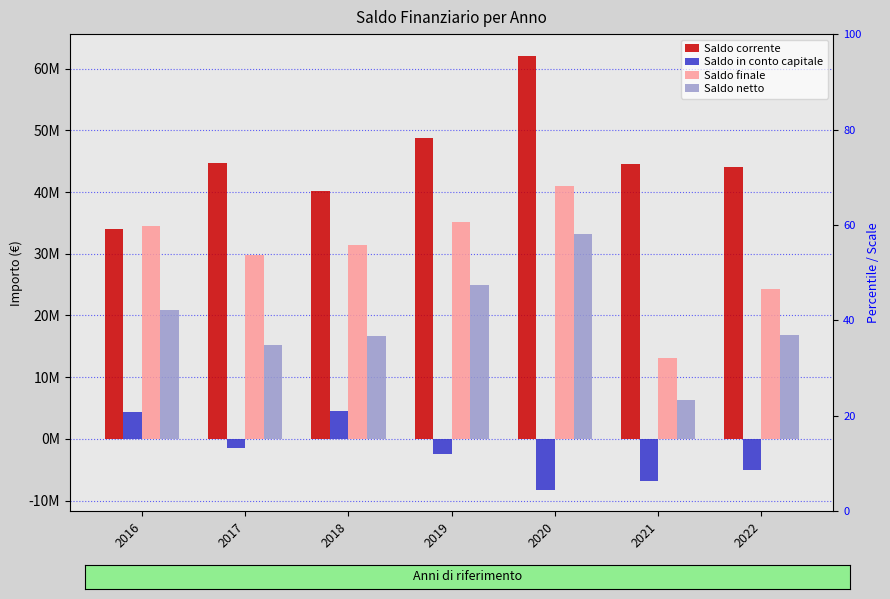

Between 2017 and 2018, which is larger?

2017